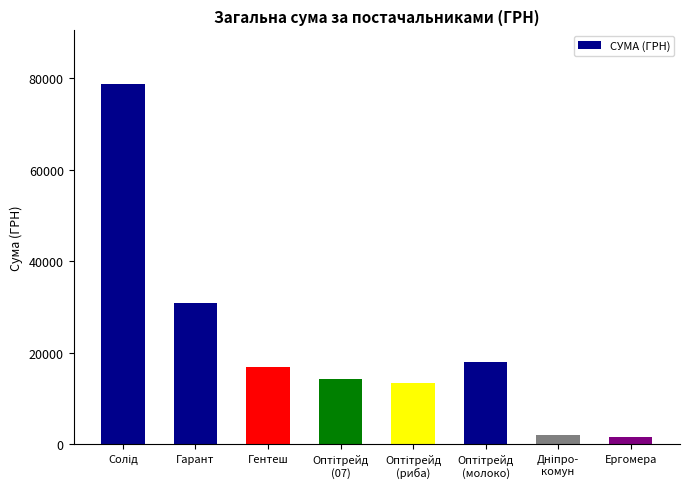

What is the value of the 4th bar from the left?

14274